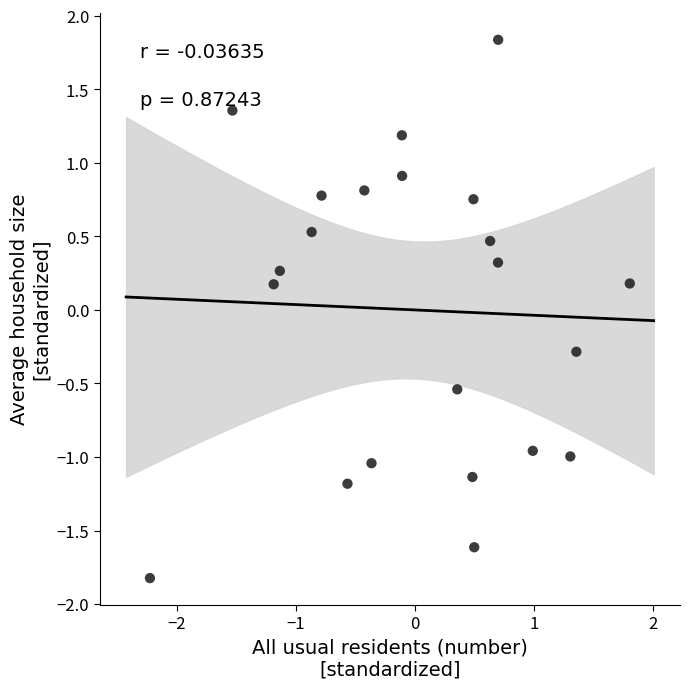

What is the range of Y values (max minus min)?

3.7